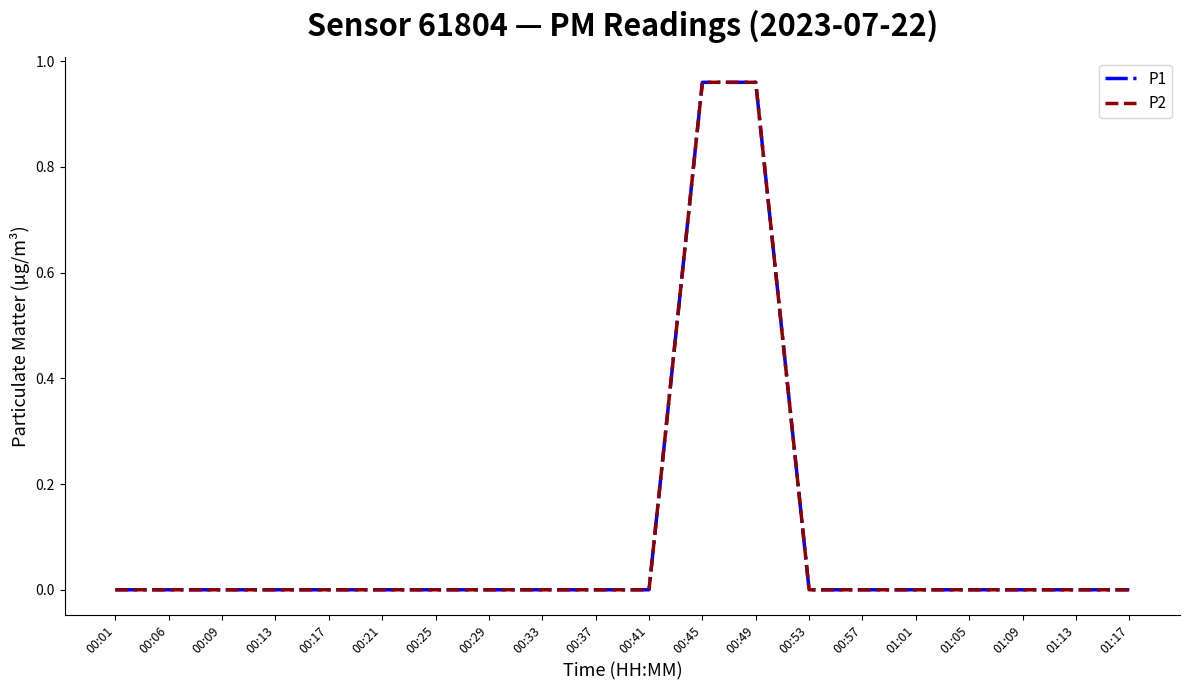

Is the value of P2 at 00:13 greater than the value of P1 at 00:17?

No